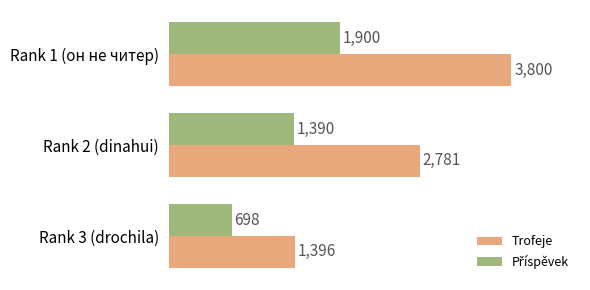

Between Rank 2 (dinahui) and Rank 3 (drochila), which series saw the biggest shift?

Trofeje